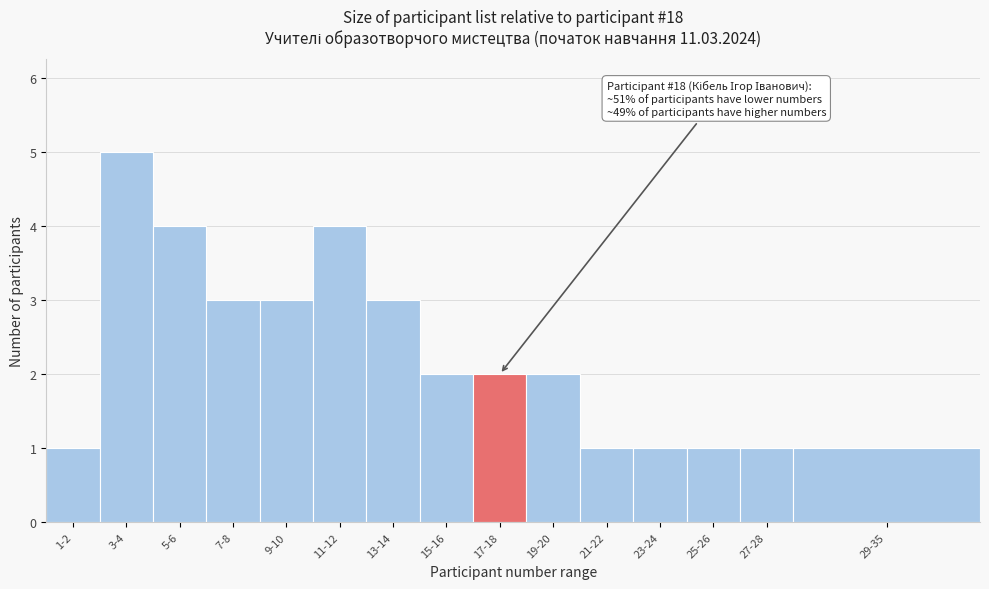

Reading left to right, extract all data points from this chart.

1	5	4	3	3	4	3	2	2	2	1	1	1	1	1